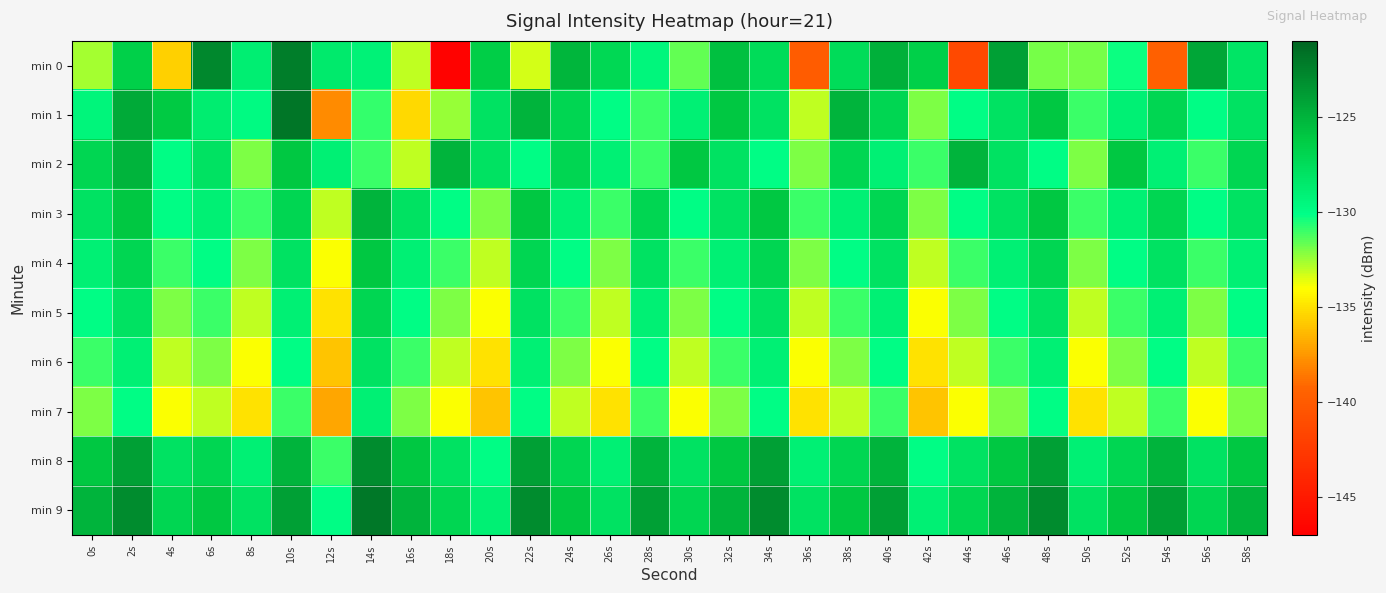

Rank the series at 26s from highest to lowest value.

min 0, min 9, min 2, min 8, min 1, min 3, min 4, min 5, min 6, min 7